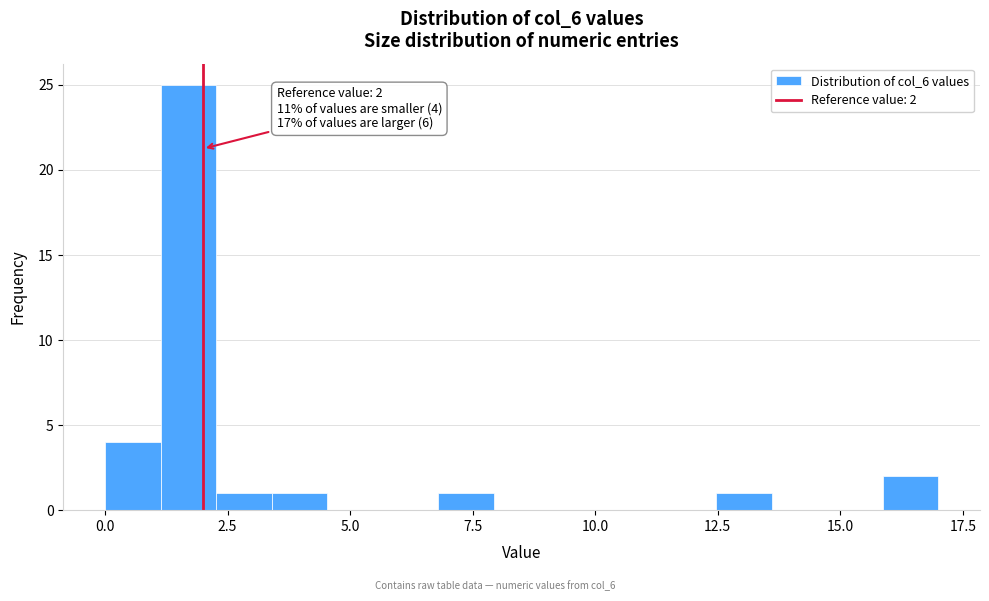

Around what value on the x-axis is the tallest bar? Give the approximate position of its centre, as read against the axis.

1.5